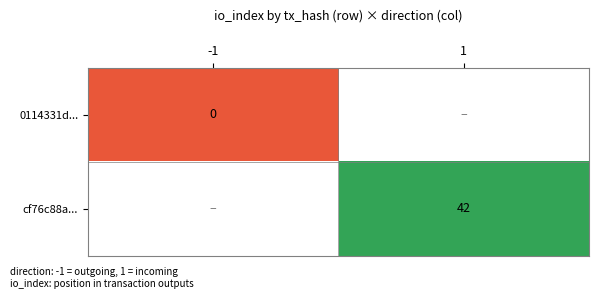

Is the value of 0114331d... at -1 greater than the value of cf76c88a... at 1?

No